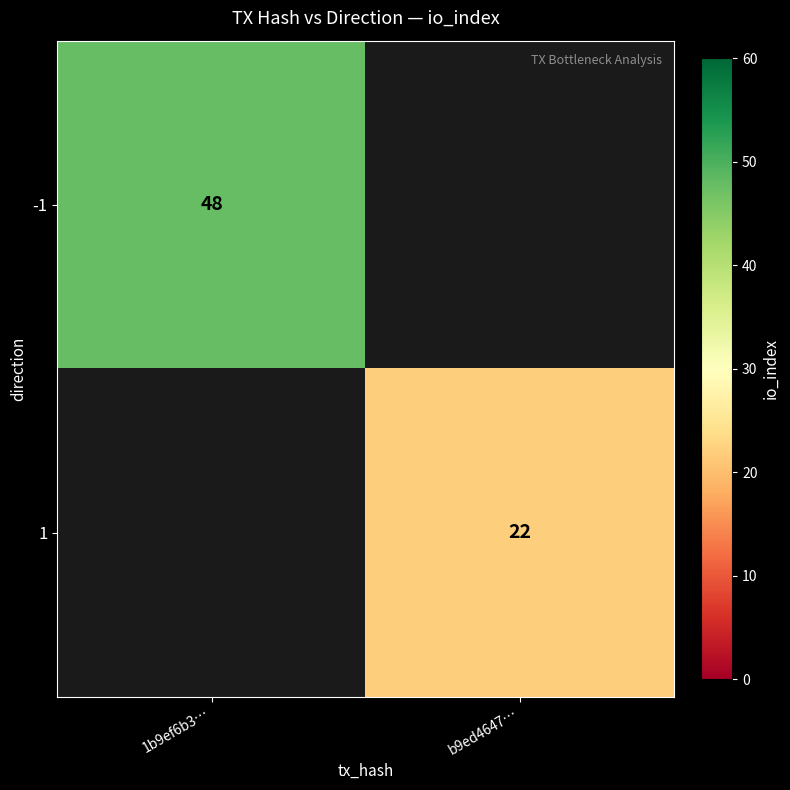

The value of -1 at 1b9ef6b3… is 48. True or false?

True